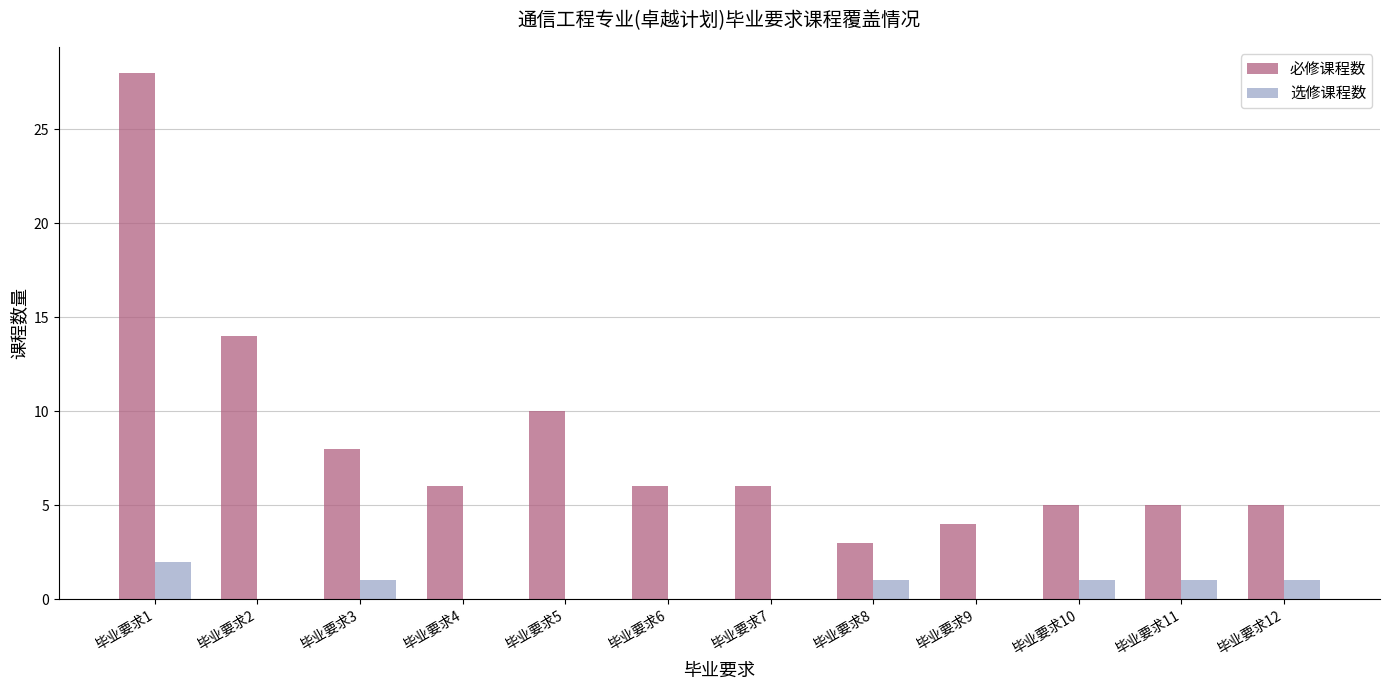

Which series has the largest range (max minus min)?

必修课程数